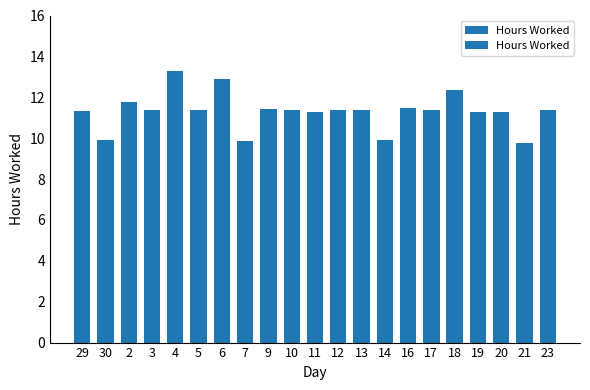

Which has a higher value, 2 or 23?

2